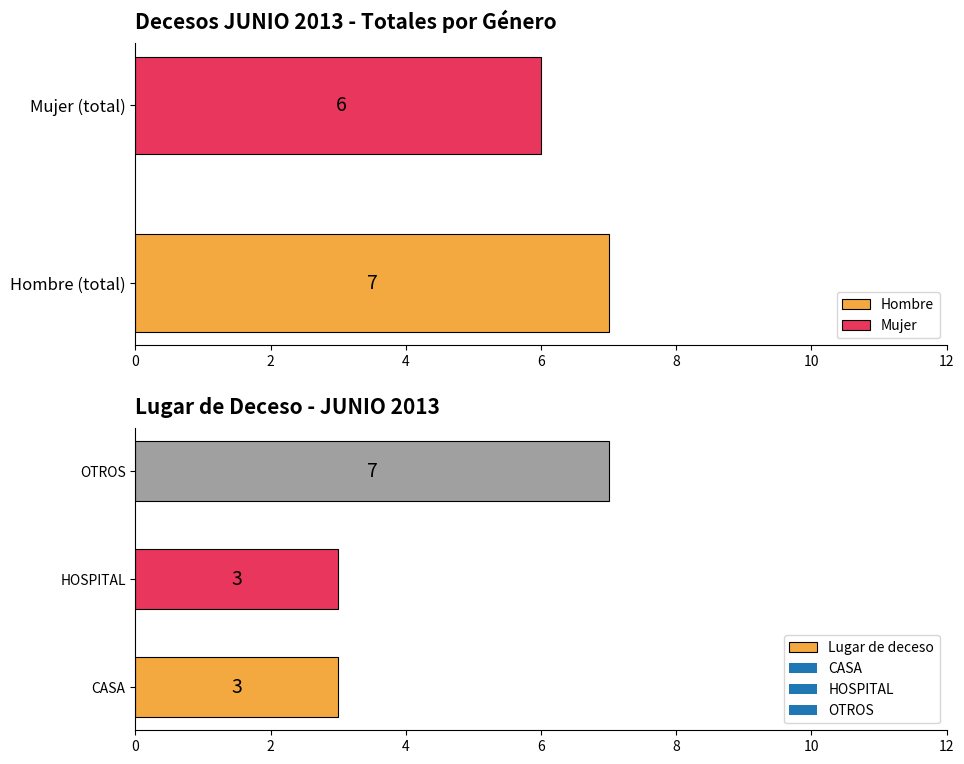

Are the bars horizontal?

Yes